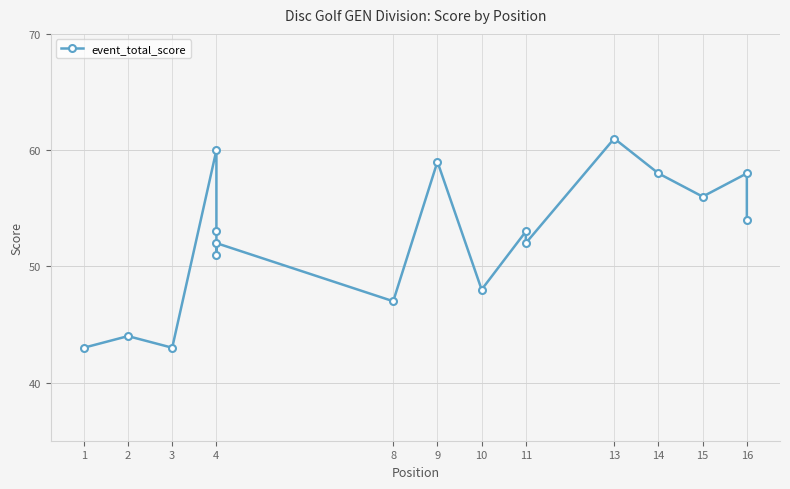

How many values are below 53?

8